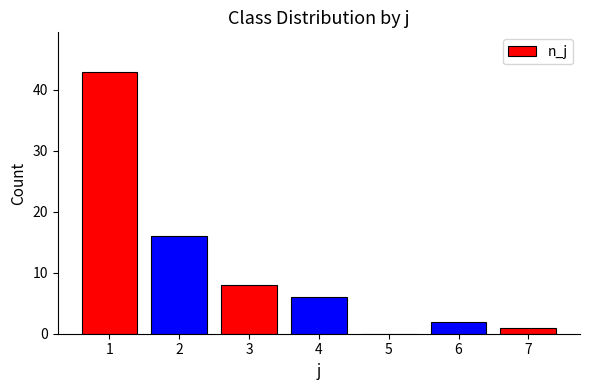

Which has a higher value, 4 or 3?

3